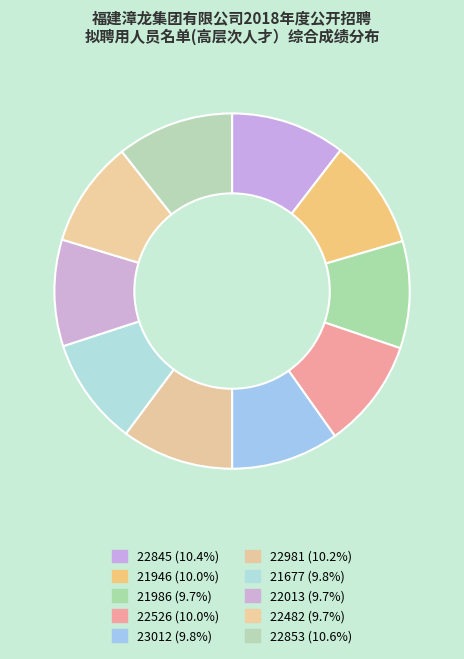

Approximately how many times larger is the value at 22981 compared to 22013?

1.0